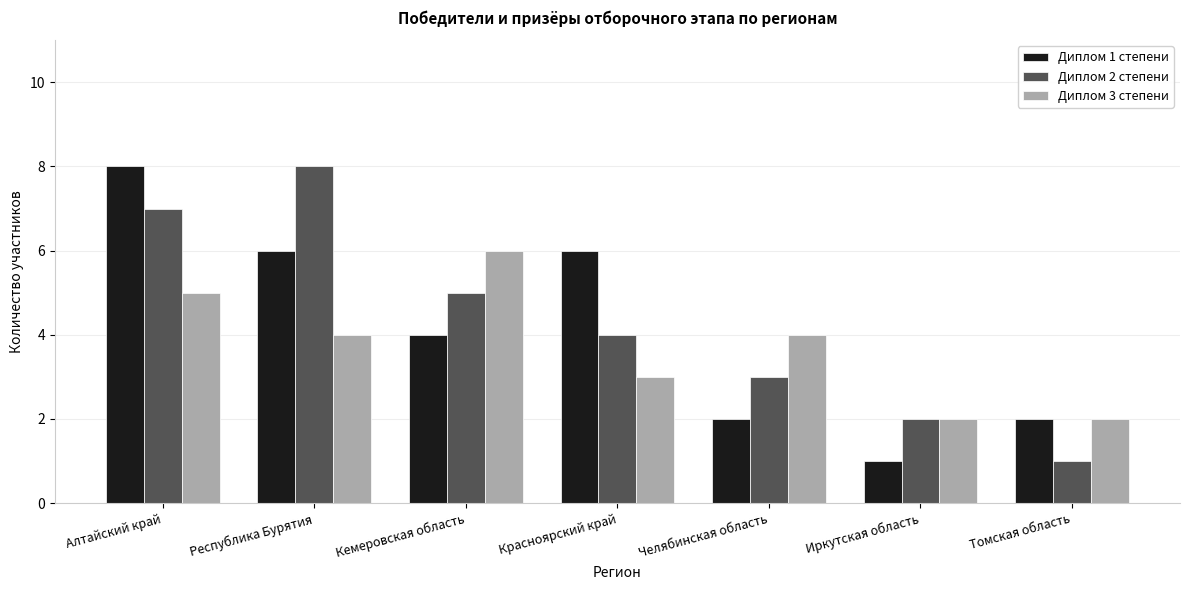

What is the approximate value of Диплом 2 степени at Кемеровская область?

5